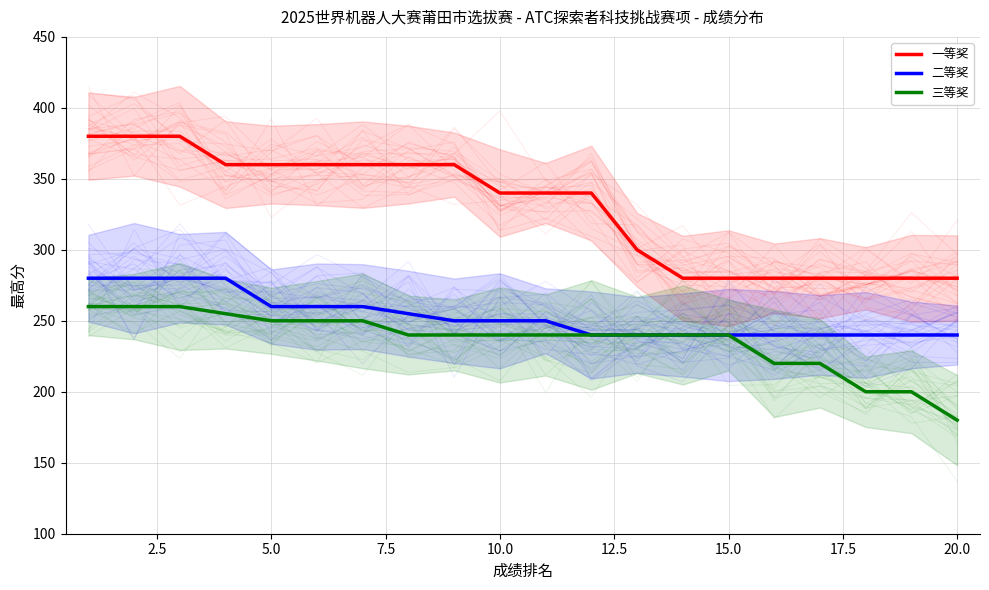

Rank the series by their maximum value, from highest to lowest.

一等奖, 二等奖, 三等奖